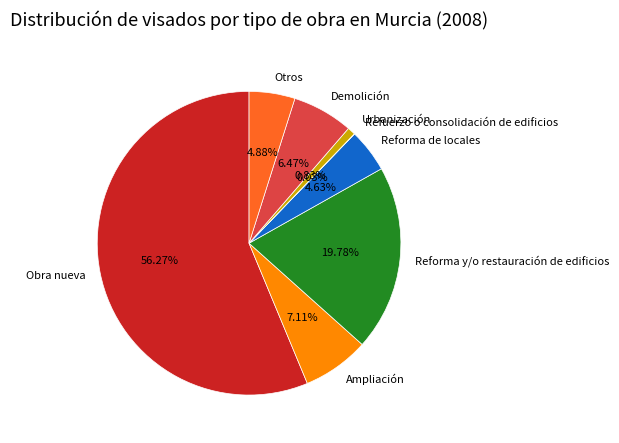

Is it true that Obra nueva is 56% of the pie?

True